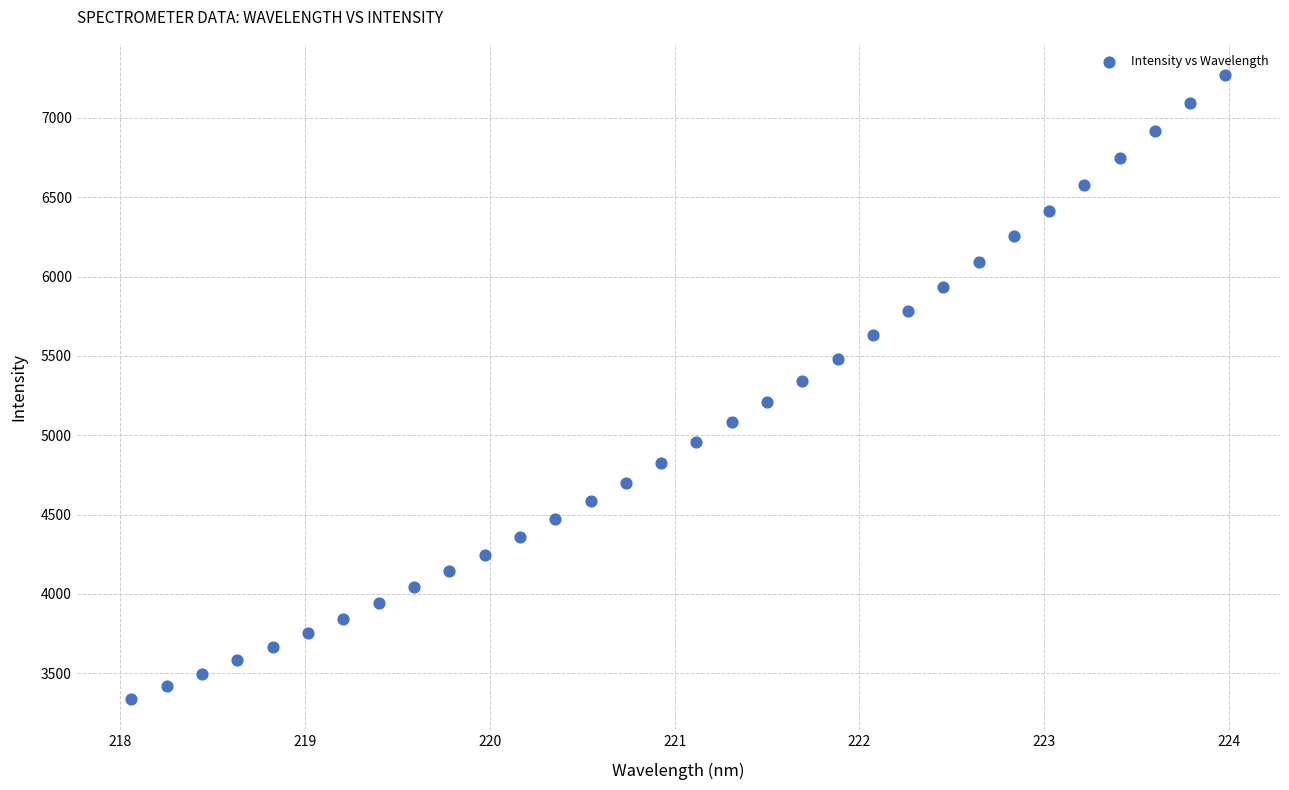

What is the range of X values (max minus min)?

5.9